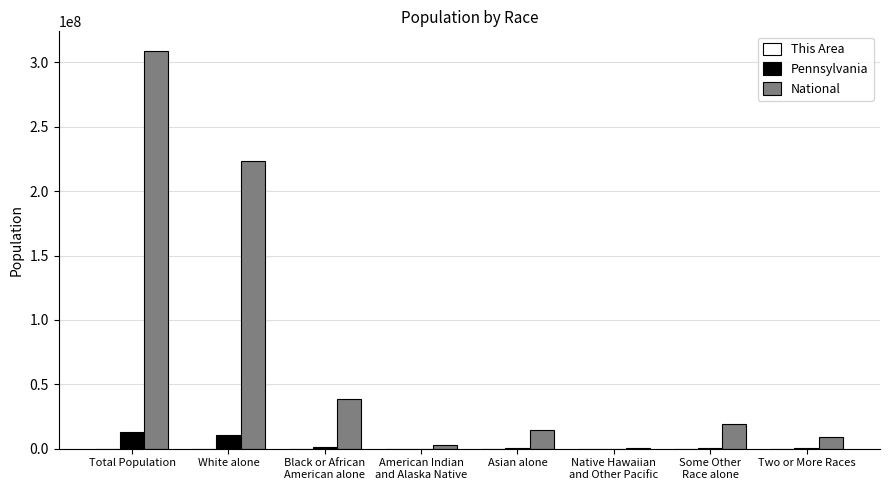

What is the sum of all National values?

617491076